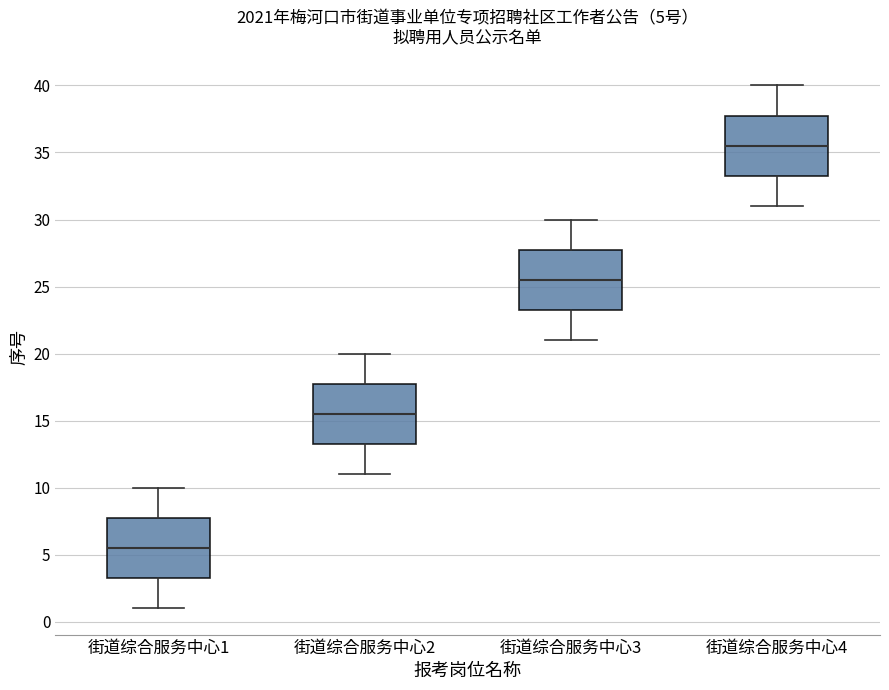

Which box's median line is the lowest?

街道综合服务中心1